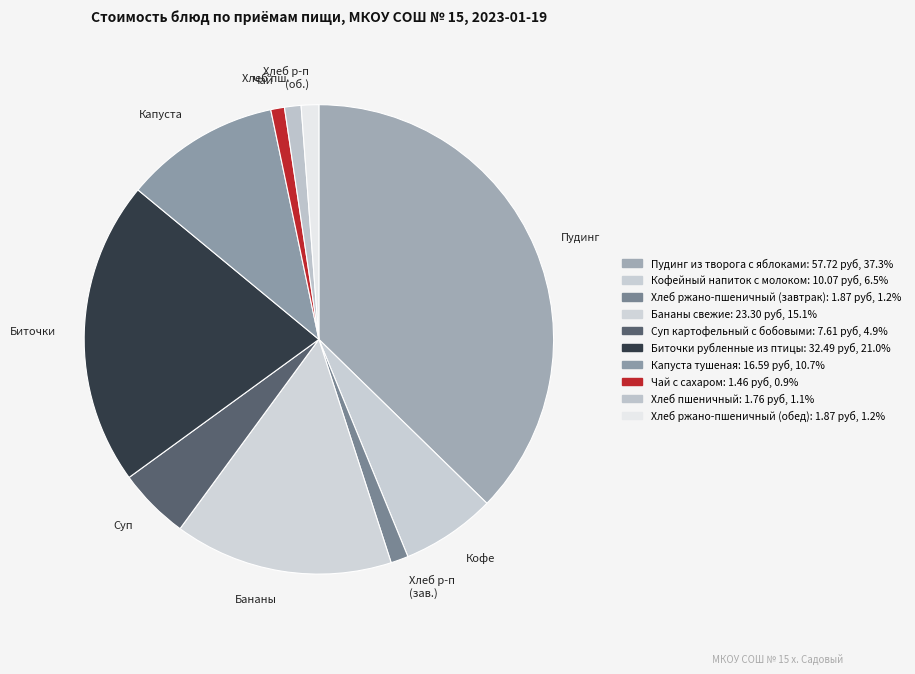

Does Пудинг account for over 50% of the chart?

No